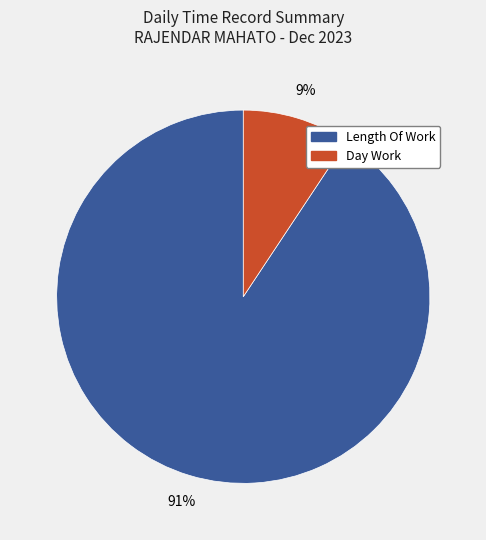

The Day Work slice represents 16% of the pie. True or false?

False